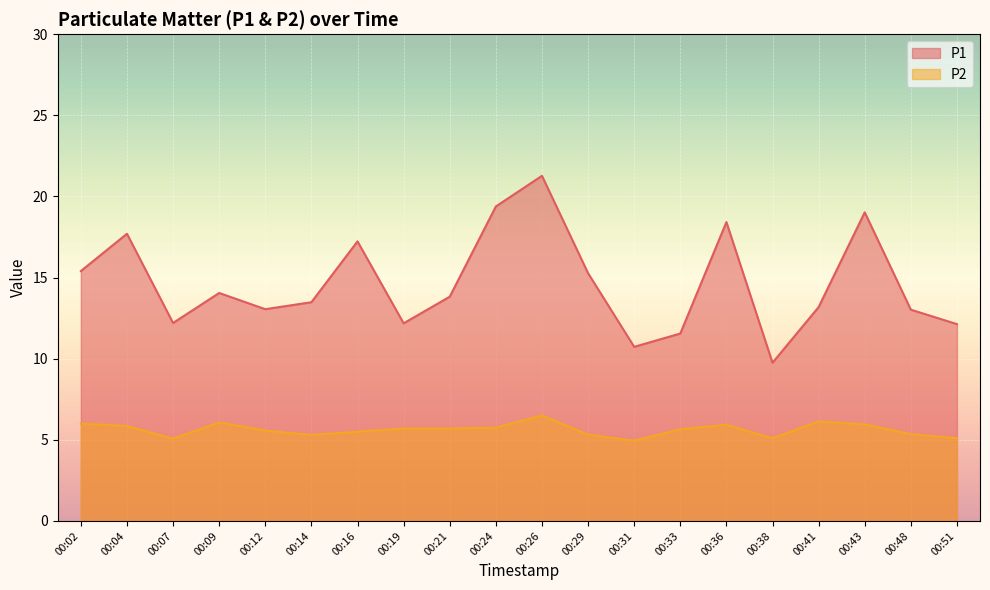

The value of P2 at 00:02 is 10.4. True or false?

False